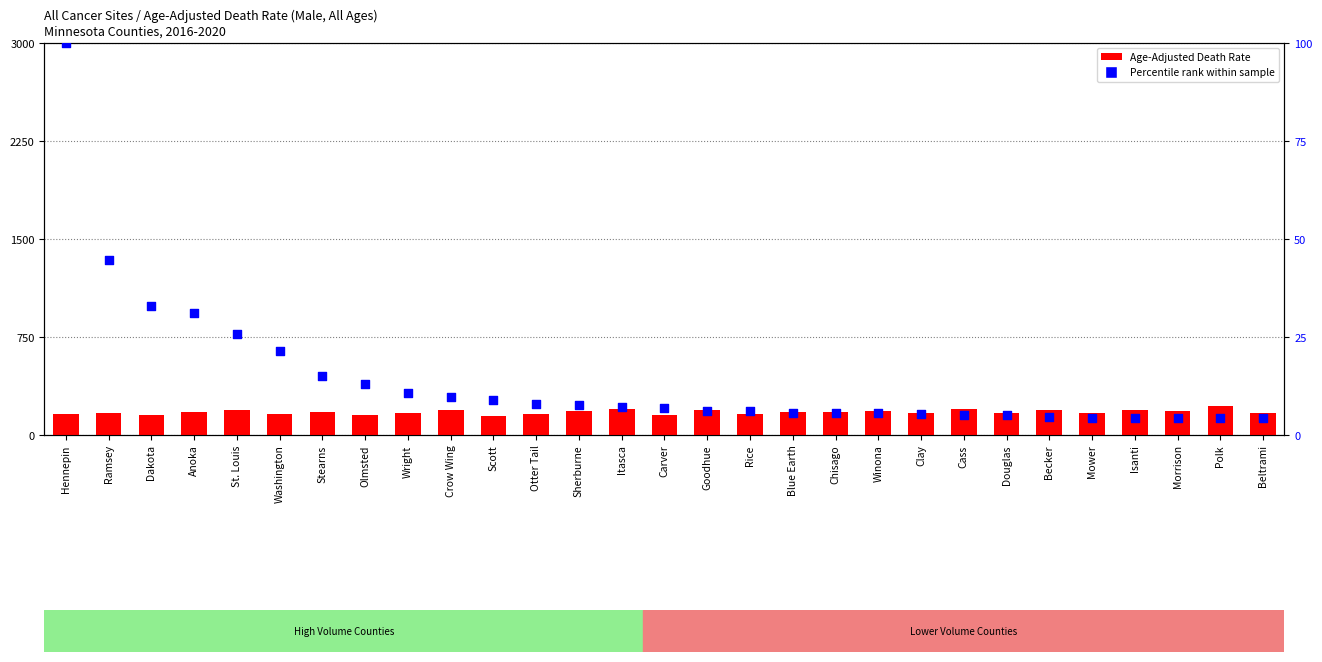

At how many categories does at least one series exceed 79?

29